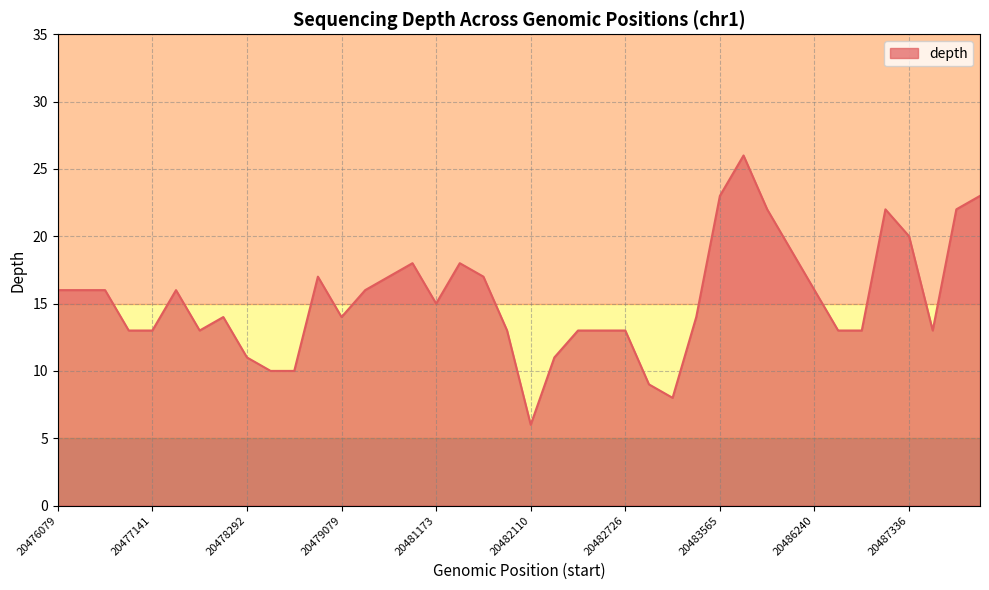

What is the difference between the second highest and minimum values?

17